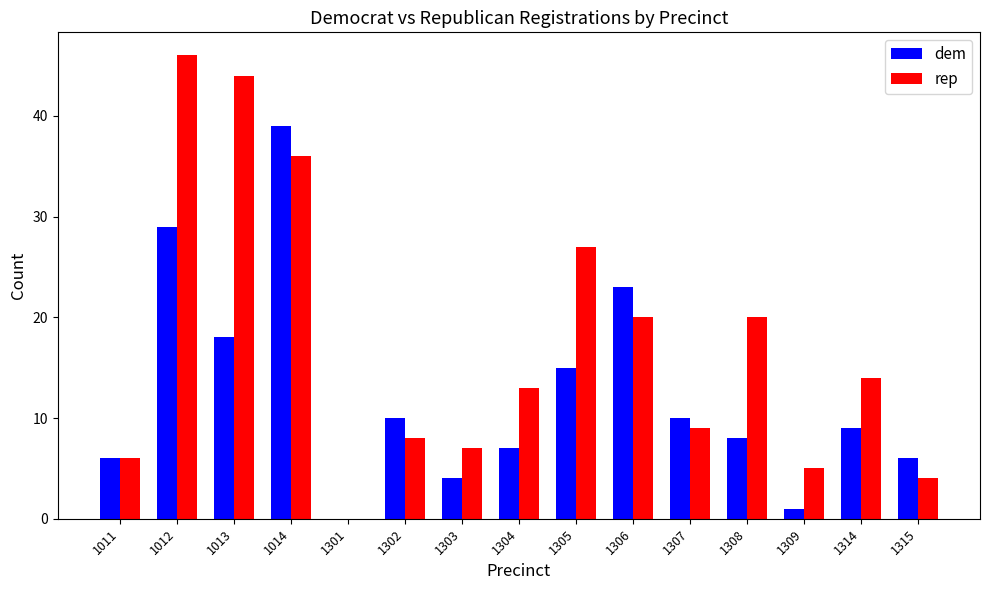

How many categories are shown in the chart?

15